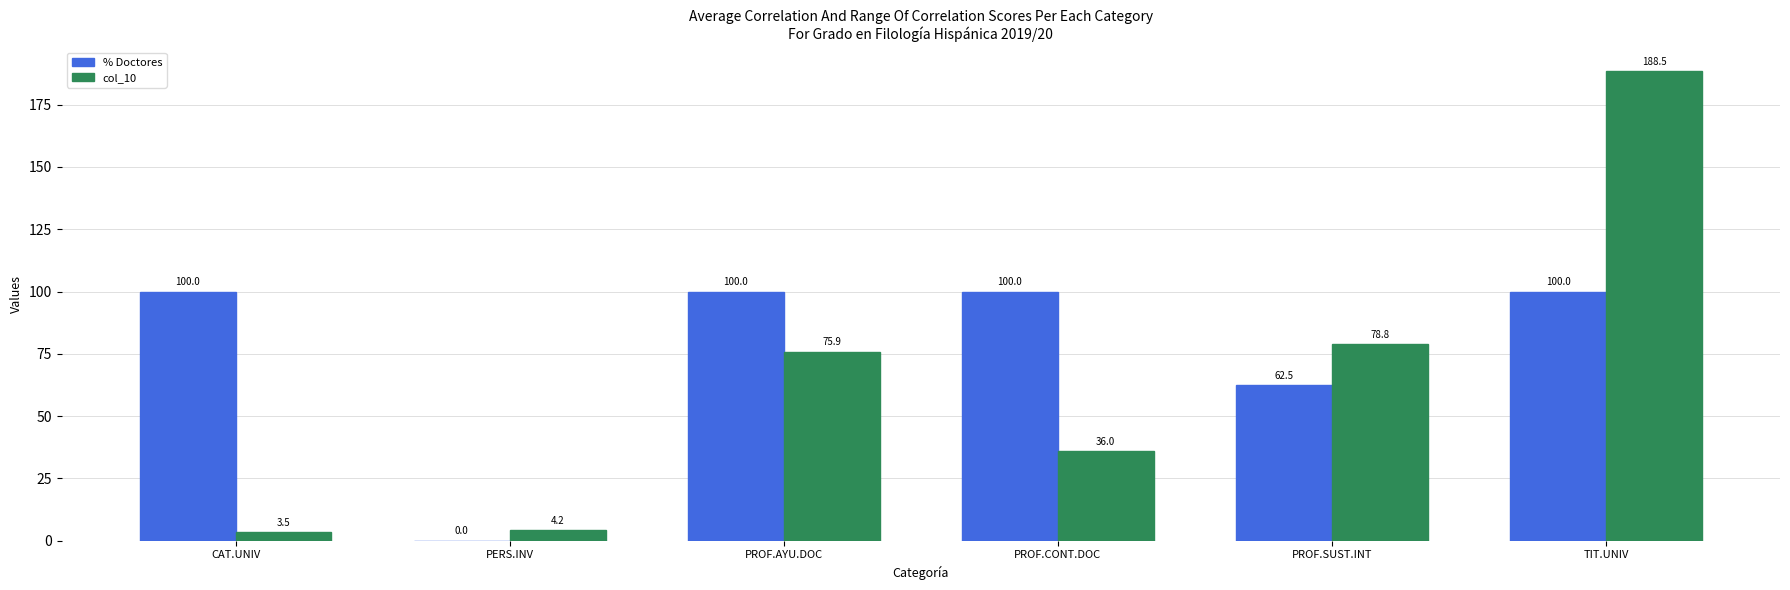

Between PROF.AYU.DOC and PROF.CONT.DOC, which series saw the biggest shift?

col_10